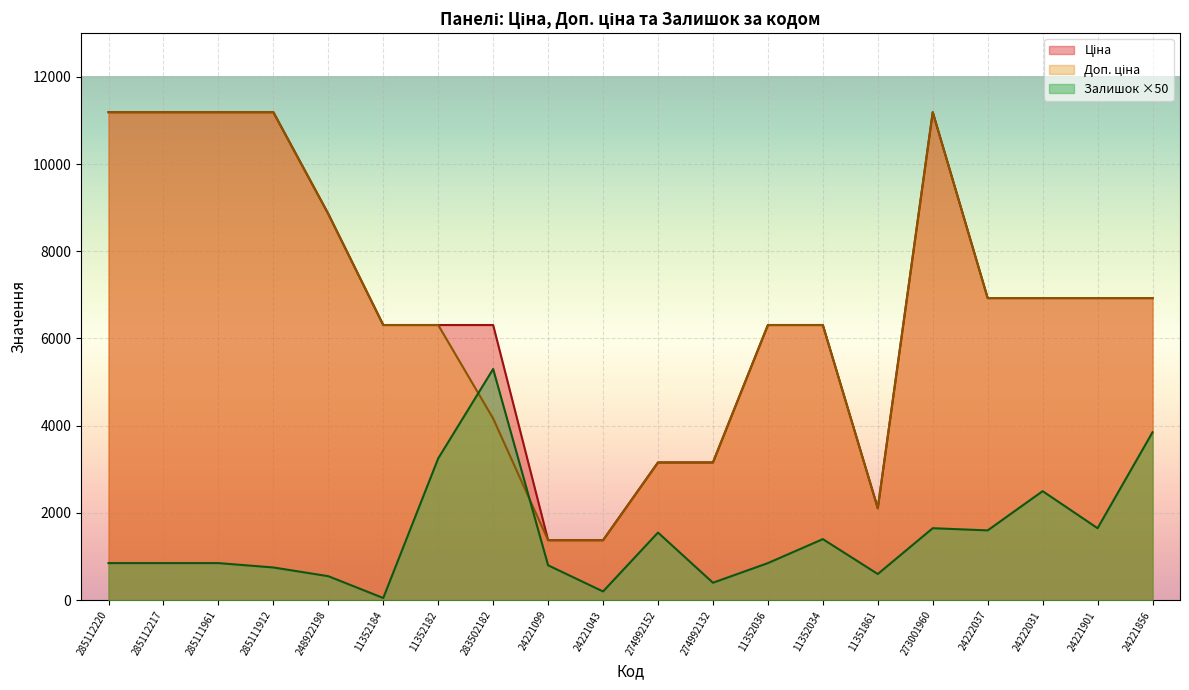

True or false: Доп. ціна and Залишок cross at least once.

True